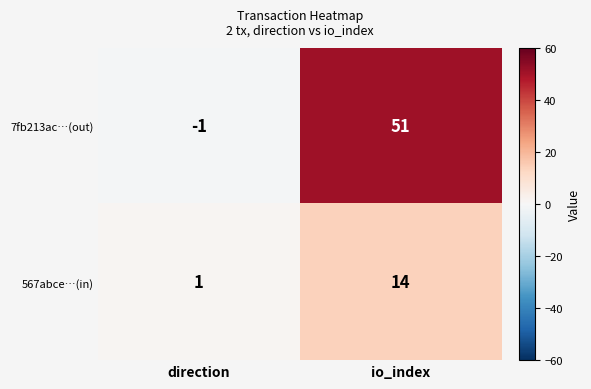

What is the maximum value shown in the chart?

51